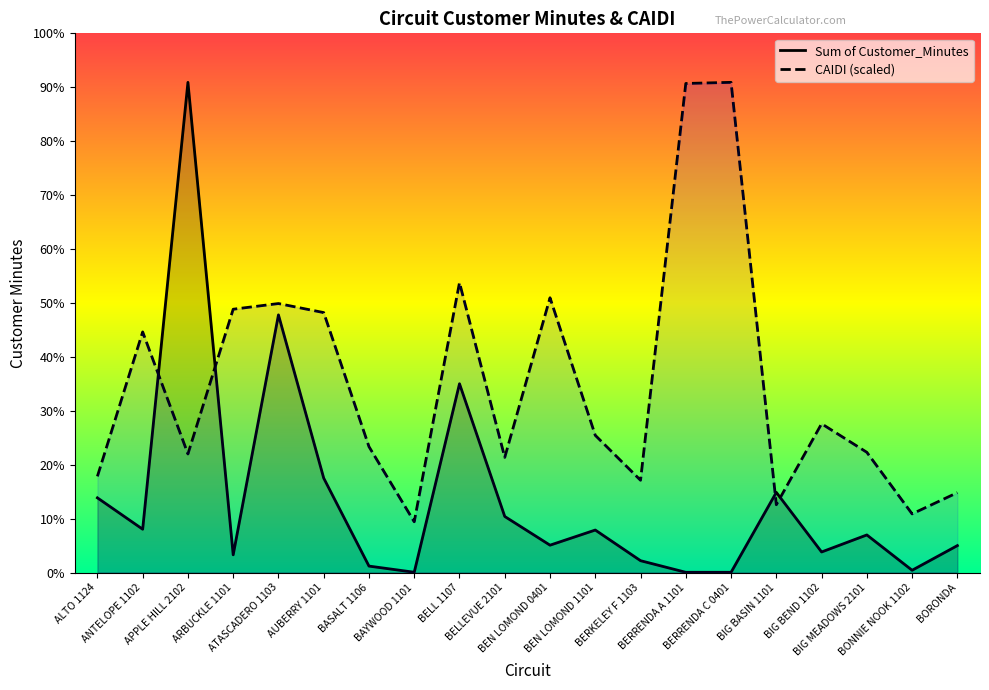

Does the chart have visible grid lines?

No